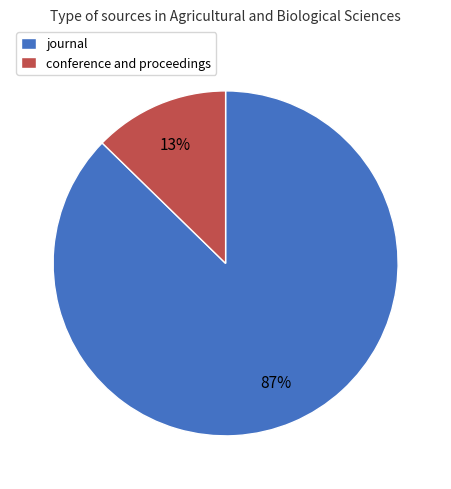

Rank the categories by value from lowest to highest.

conference and proceedings, journal